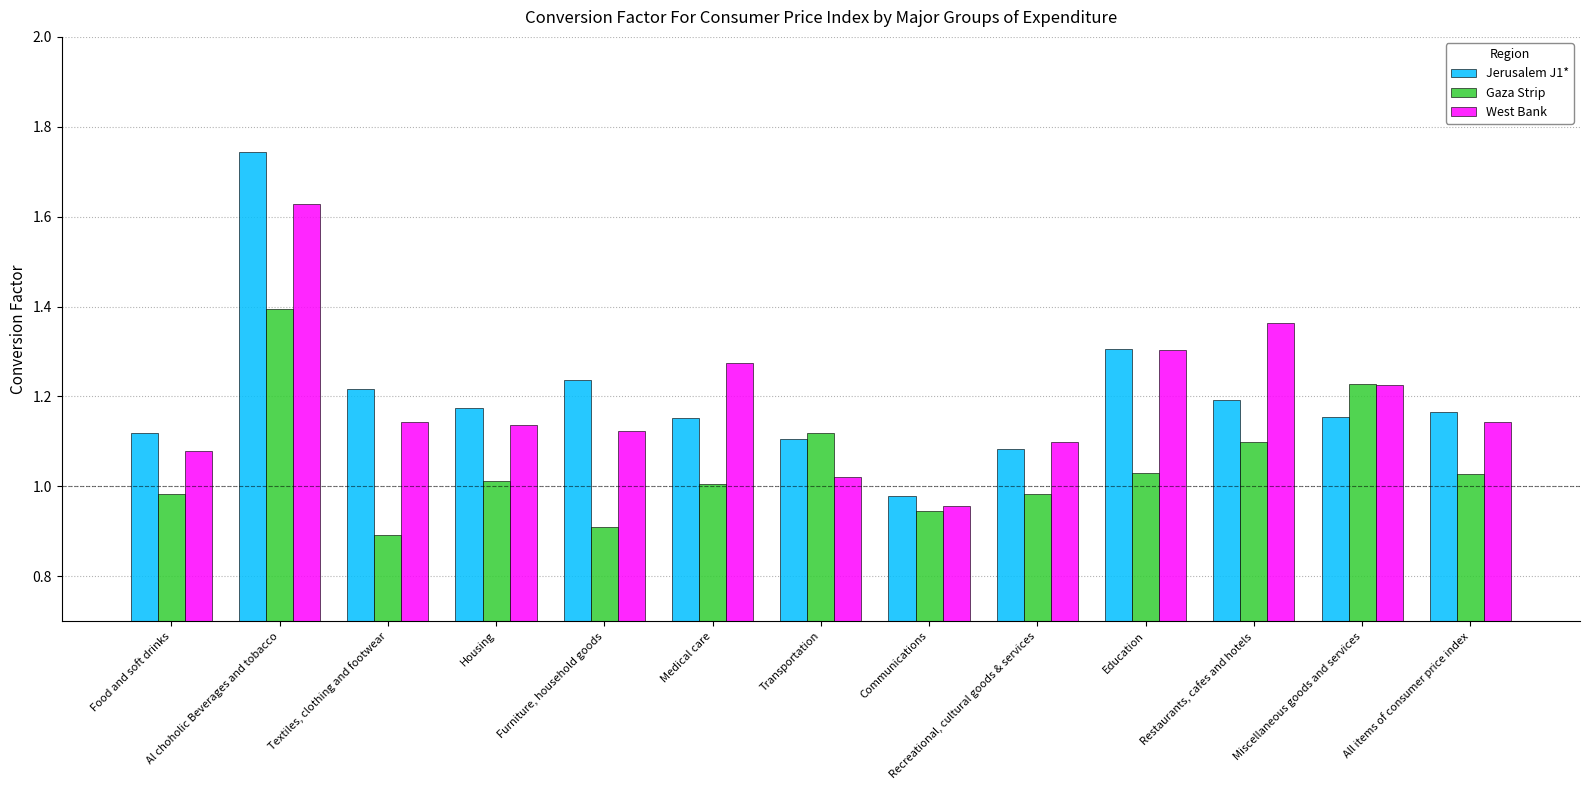

What is the label of the 9th bar from the right?

Furniture, household goods